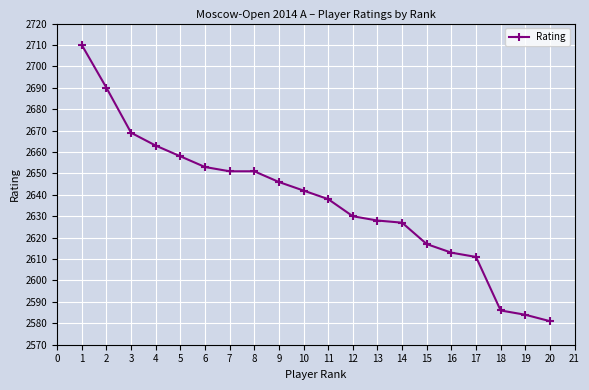

Reading left to right, transcribe all the data shown in this chart.

2710	2690	2669	2663	2658	2653	2651	2651	2646	2642	2638	2630	2628	2627	2617	2613	2611	2586	2584	2581